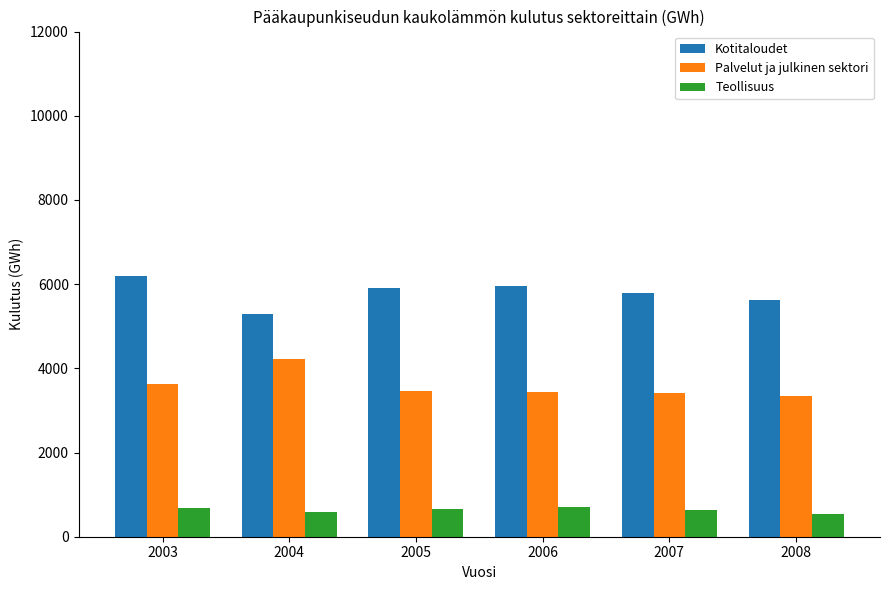

Does the chart contain stacked bars?

No